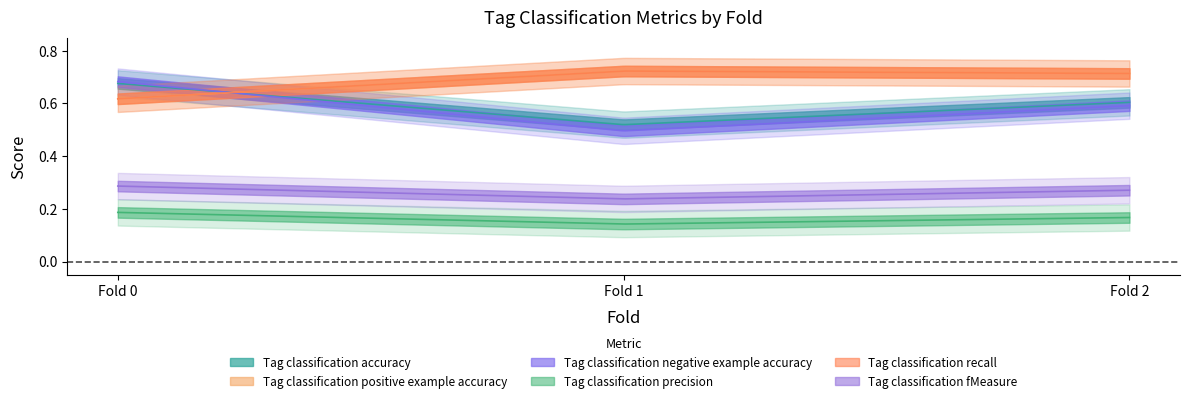

What is the value of the Tag classification precision point at the 1st from the left?

0.2